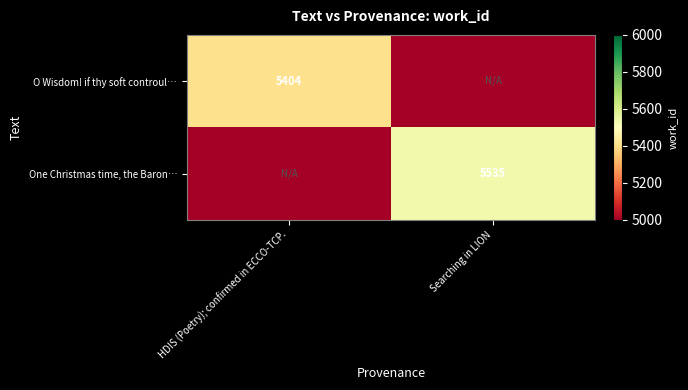

True or false: One Christmas time, the Baron… has a value of 2522 at Searching in LION.

False